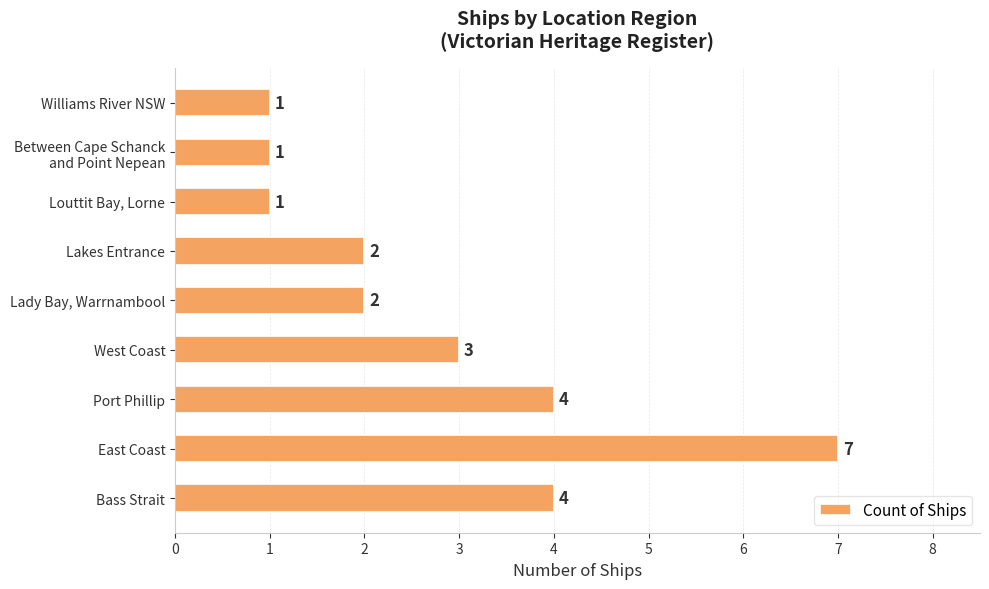

What is the greatest value displayed?

7